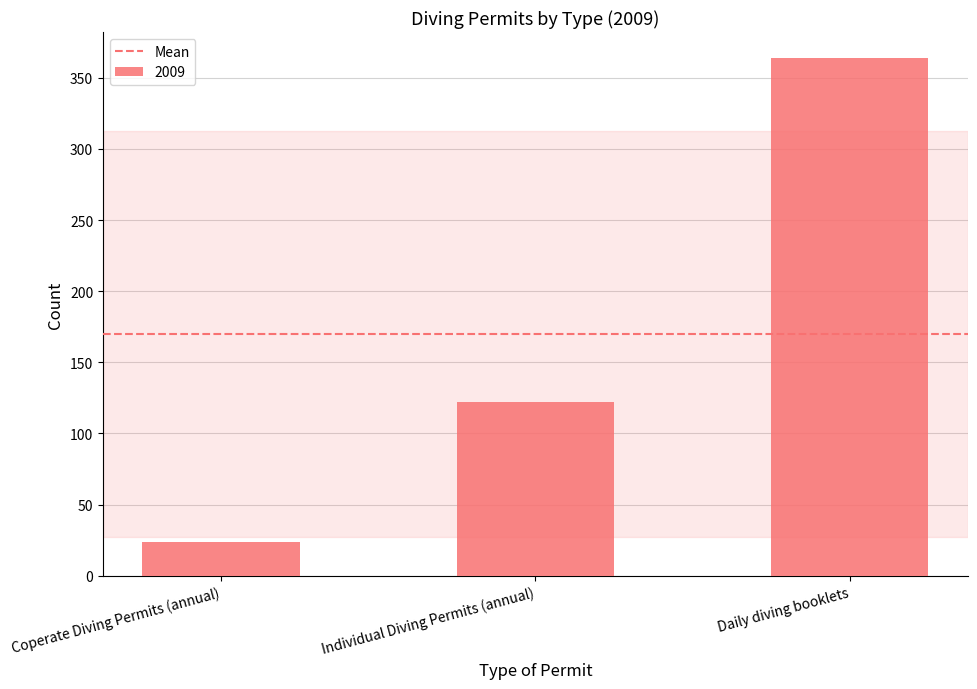

Is it true that the value at Individual Diving Permits (annual) is 75?

False